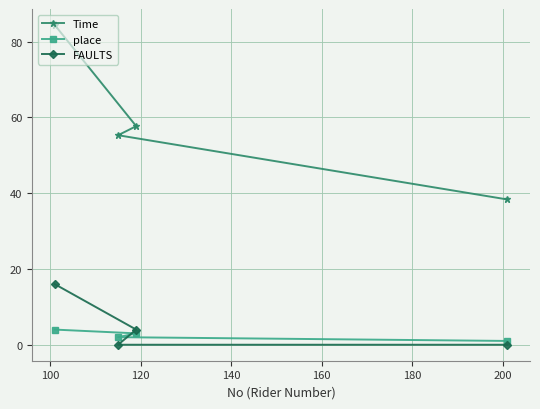

How many place values are between 2 and 4?

3